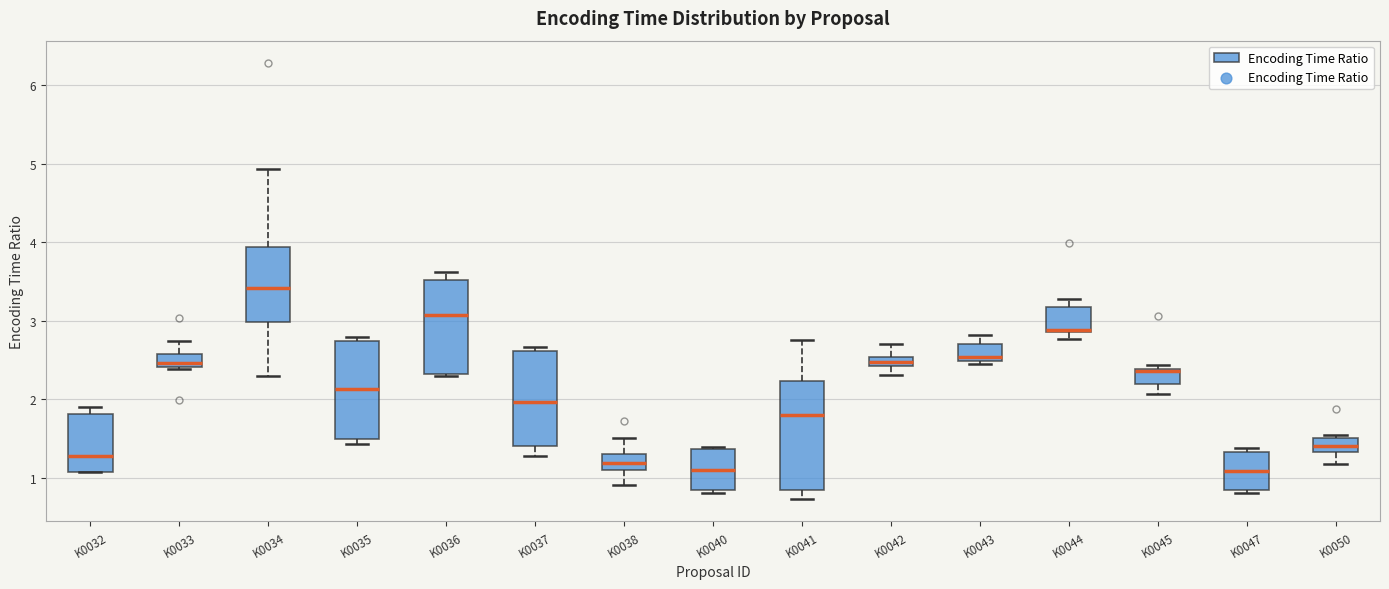

Where does the upper whisker of the box for K0041 end on the y-axis? The values are not printed on the chart, so give them approximately, as read against the axis.

2.8